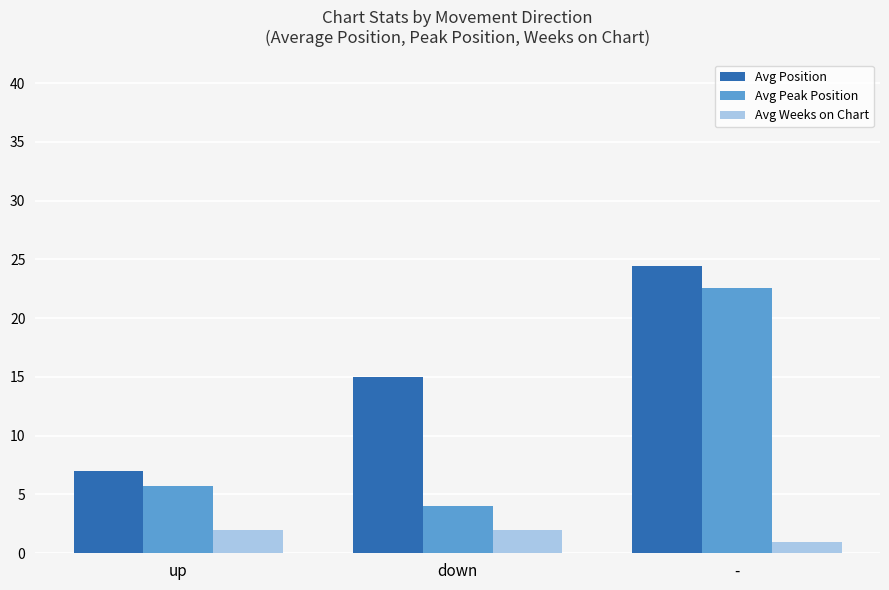

Which series has the largest total across all categories?

Avg Position